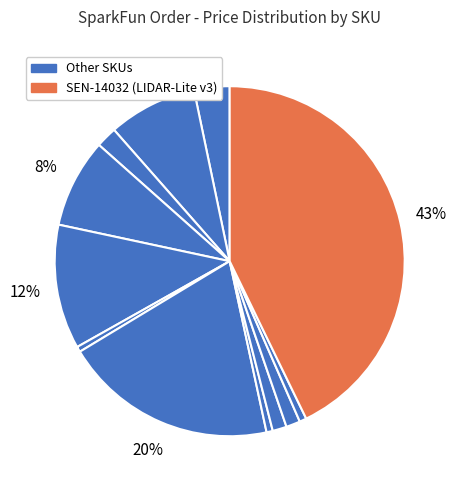

How many slices are in this pie chart?

12